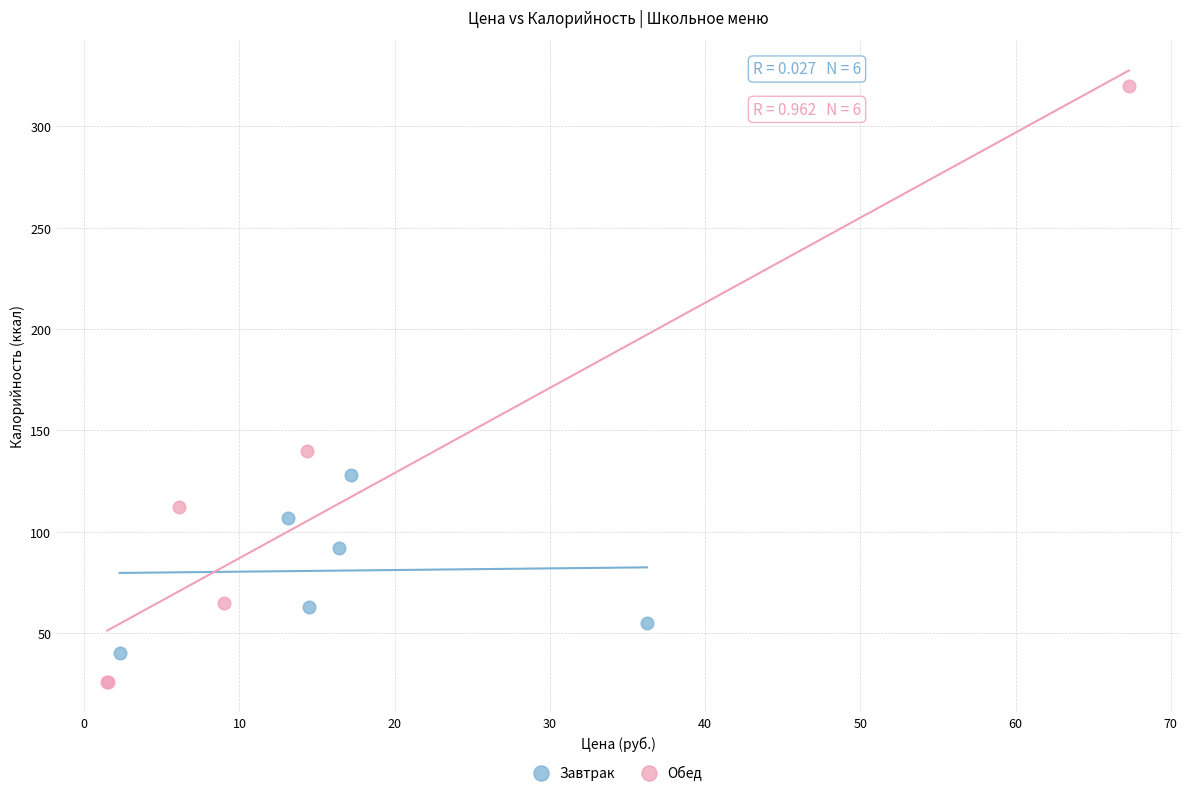

Which series reaches the maximum Y coordinate?

Обед